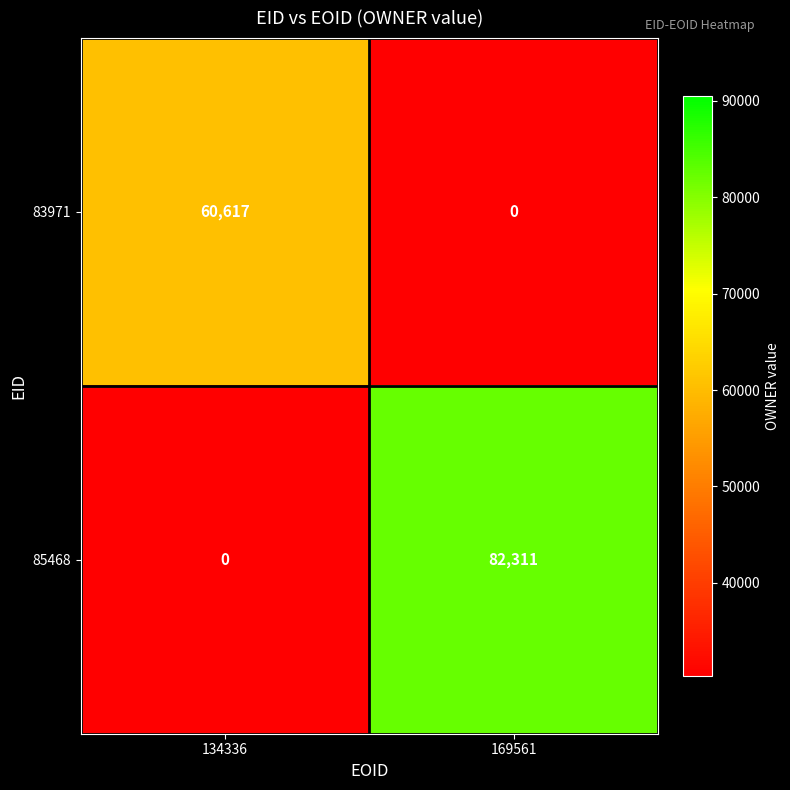

Where is 83971 nearest to the value 30308?

169561